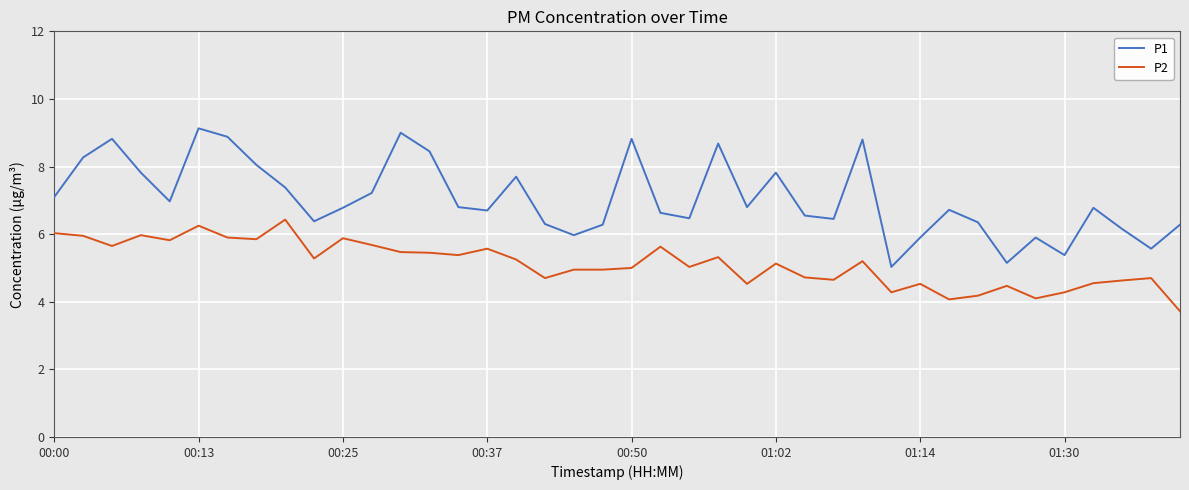

Which series has the largest total across all categories?

P1